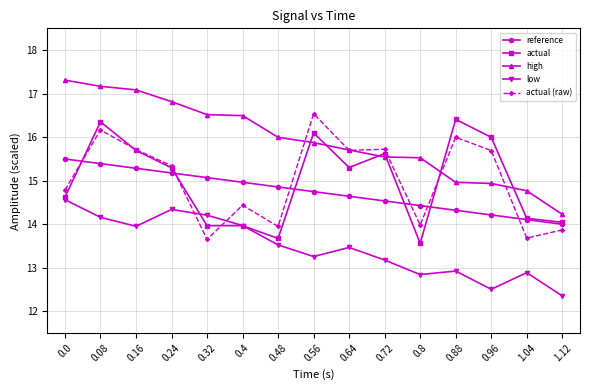

Which series has the widest spread of values?

high